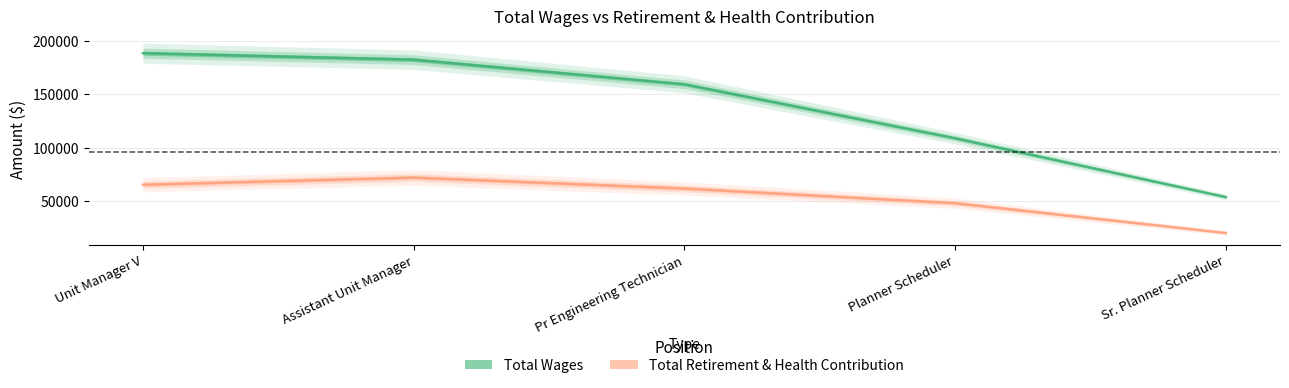

Between Pr Engineering Technician and Sr. Planner Scheduler, which series saw the biggest shift?

Total Wages